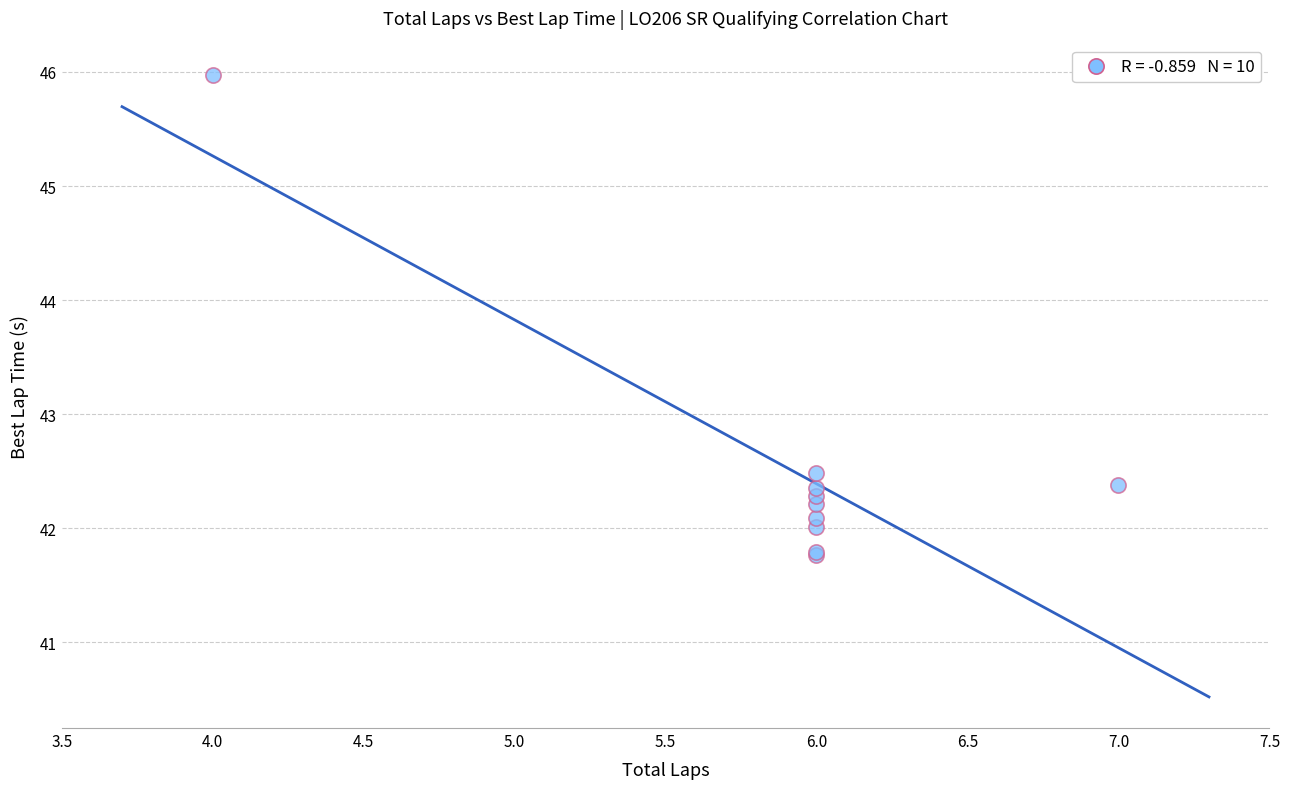

What Y value in the scatter plot is closest to 43?

42.5